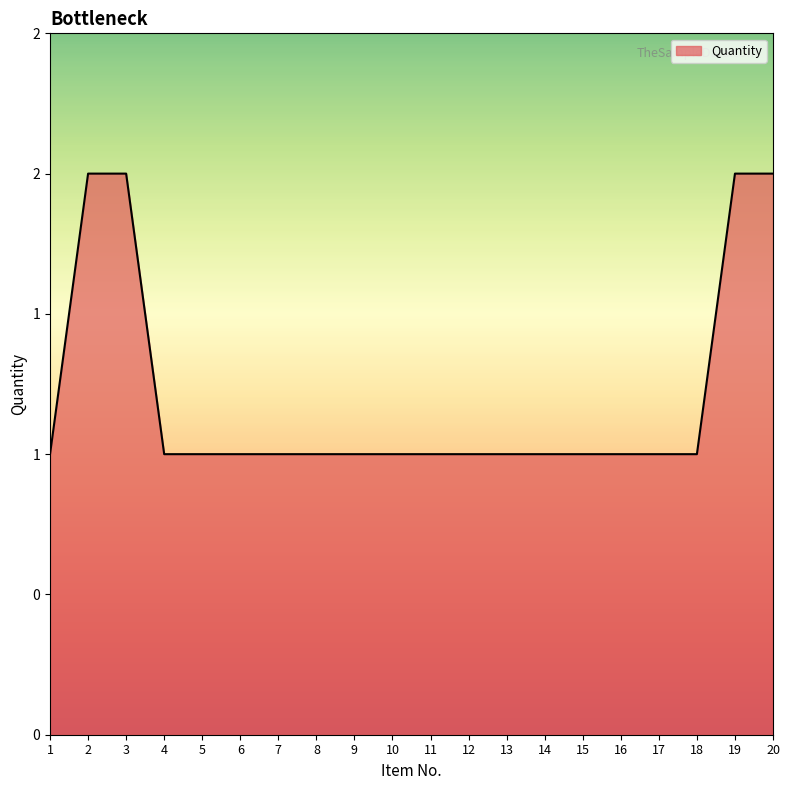

Does the chart display data point markers on the line(s)?

No